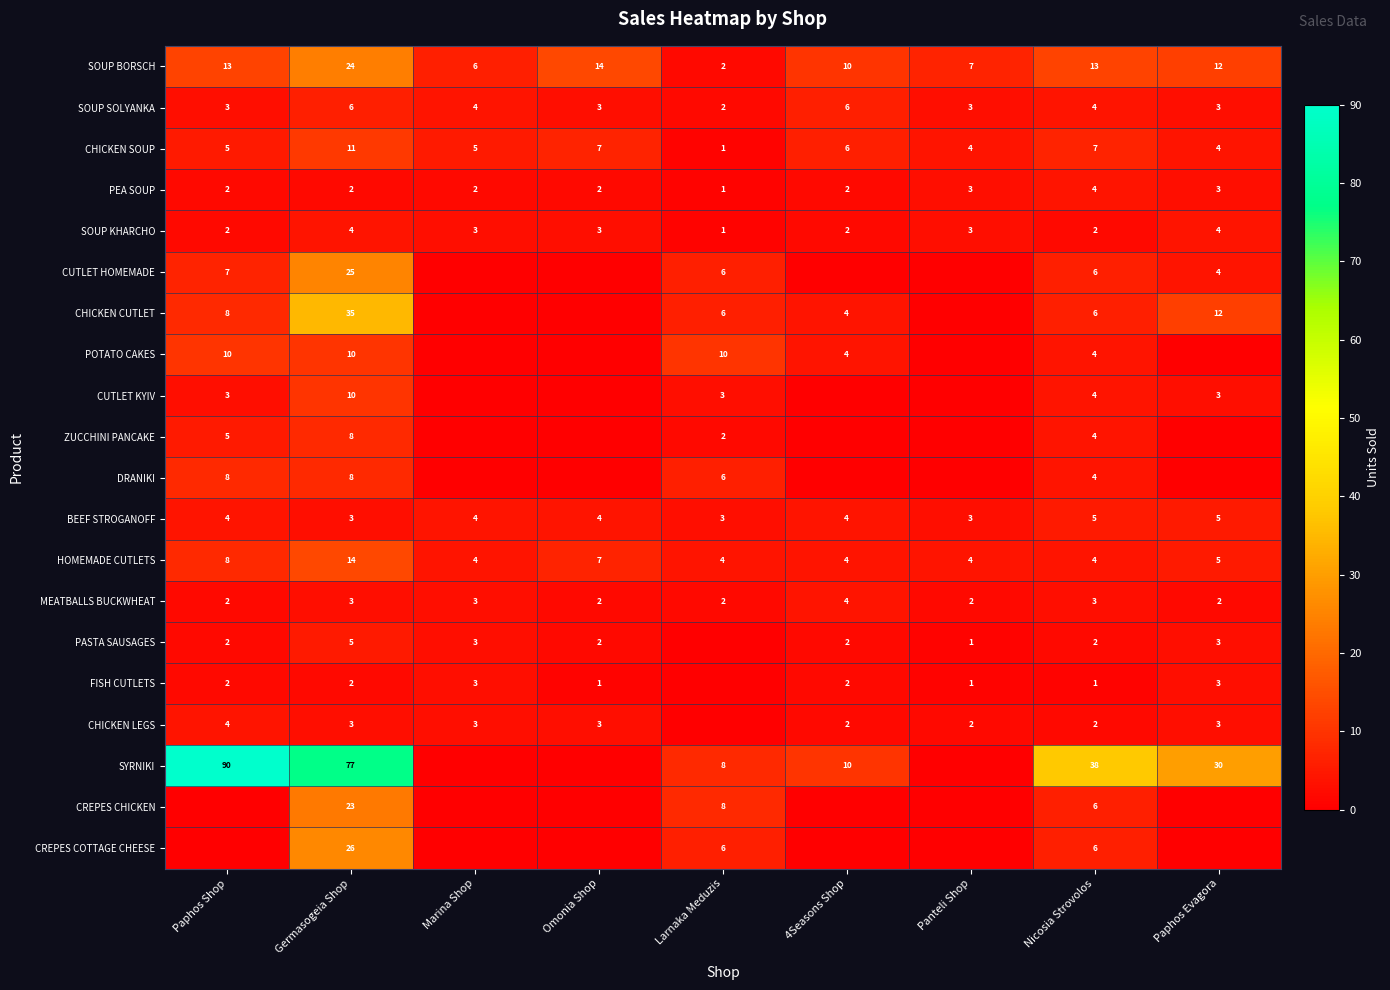

Which has a higher value, Paphos Shop or Panteli Shop?

Paphos Shop